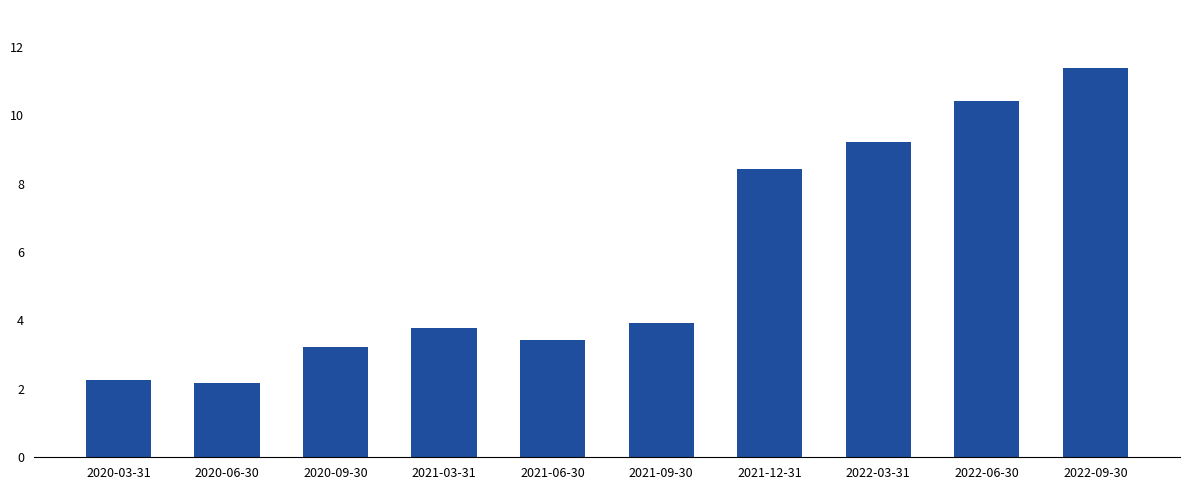

What is the sum of the values at 2021-12-31 and 2022-06-30?

18826000